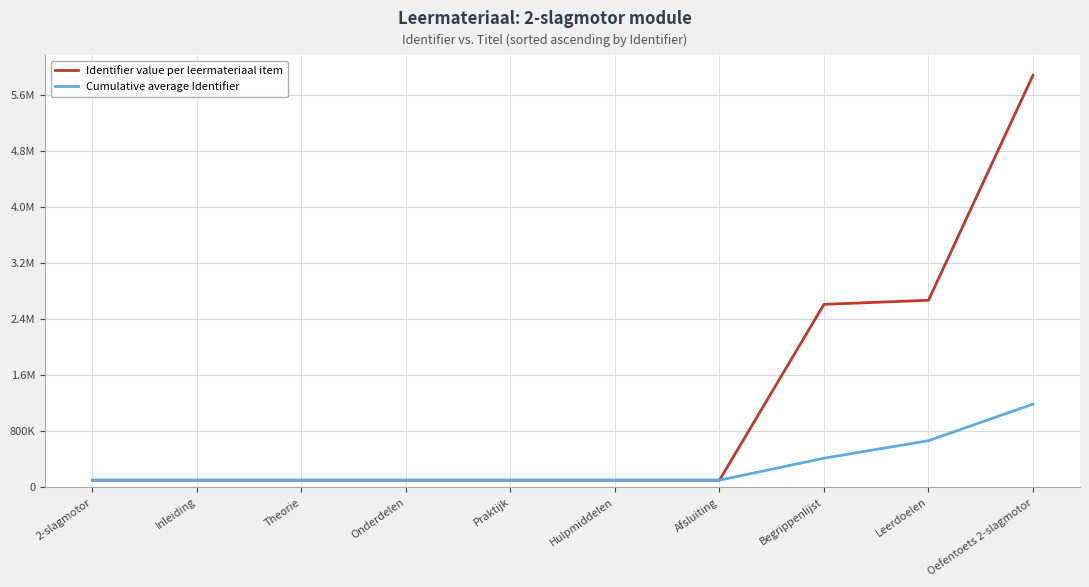

What is the average value of the Cumulative average Identifier series?

298298.2